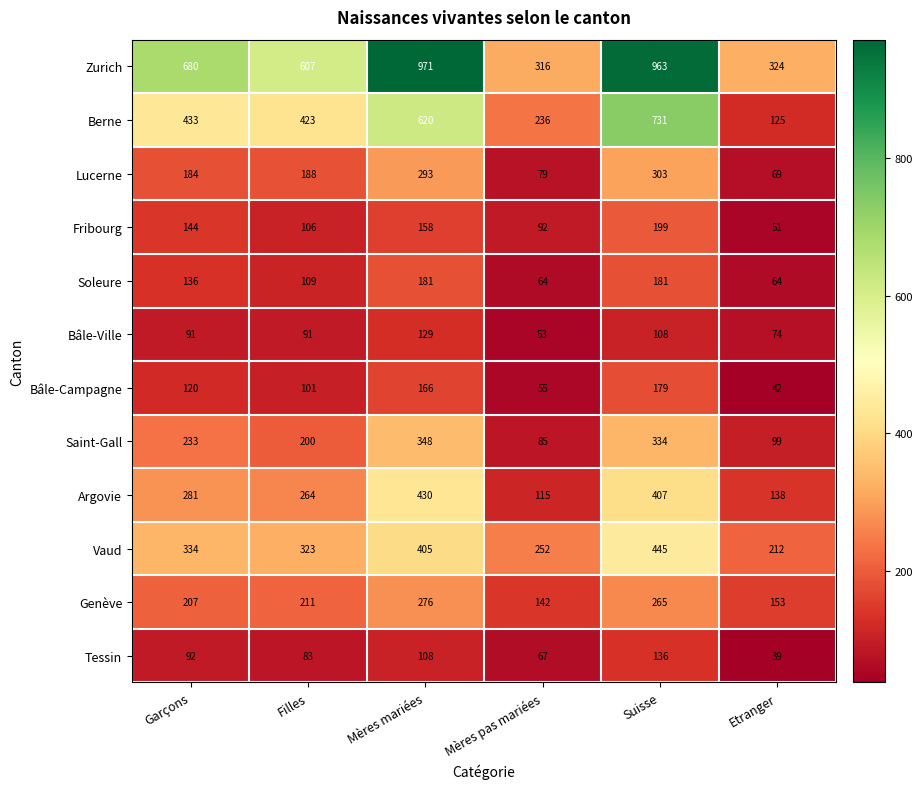

Rank the categories by Argovie value from lowest to highest.

Mères pas mariées, Etranger, Filles, Garçons, Suisse, Mères mariées